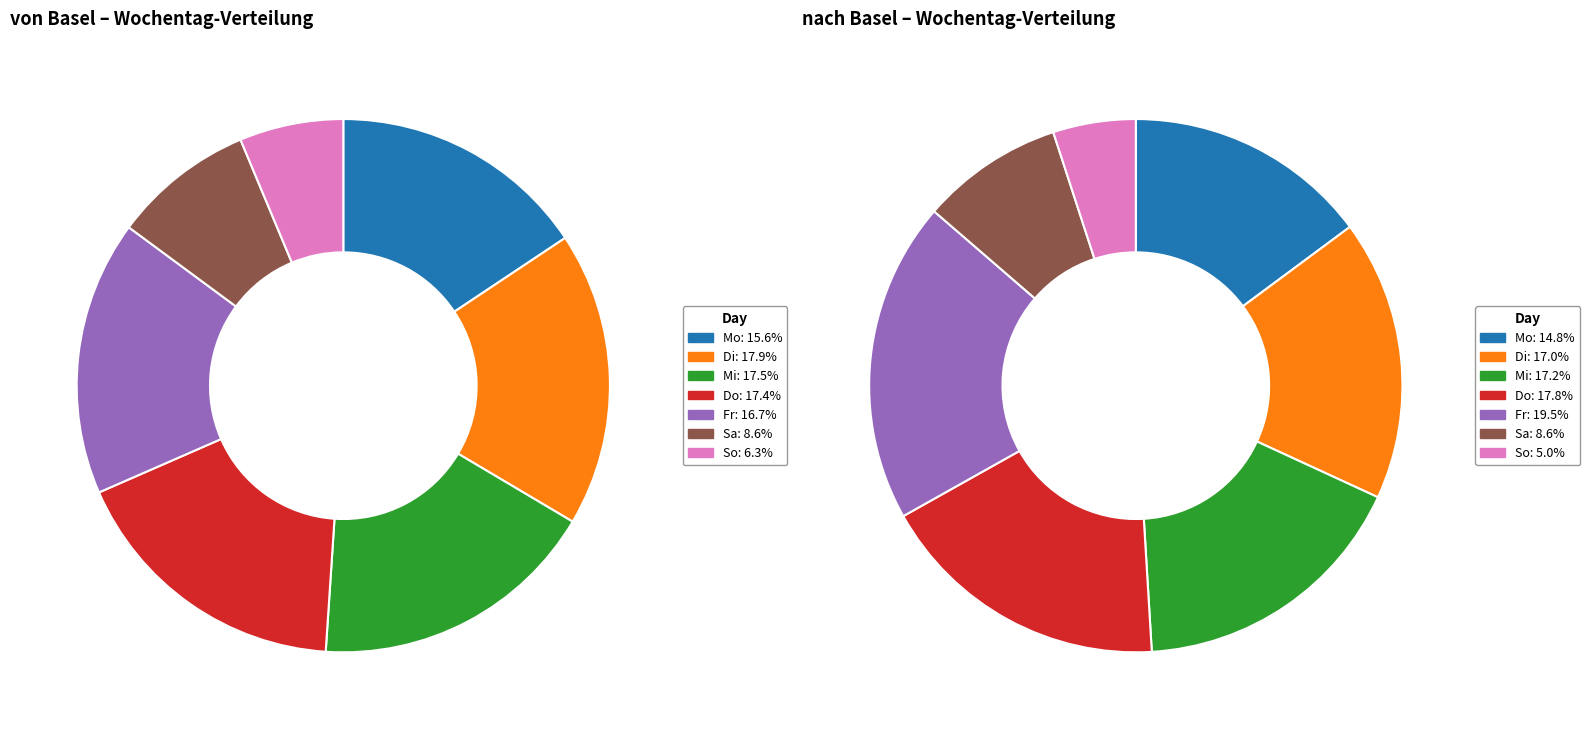

To the nearest percent, what is the difference between the Di and Mo slice percentages?

2%